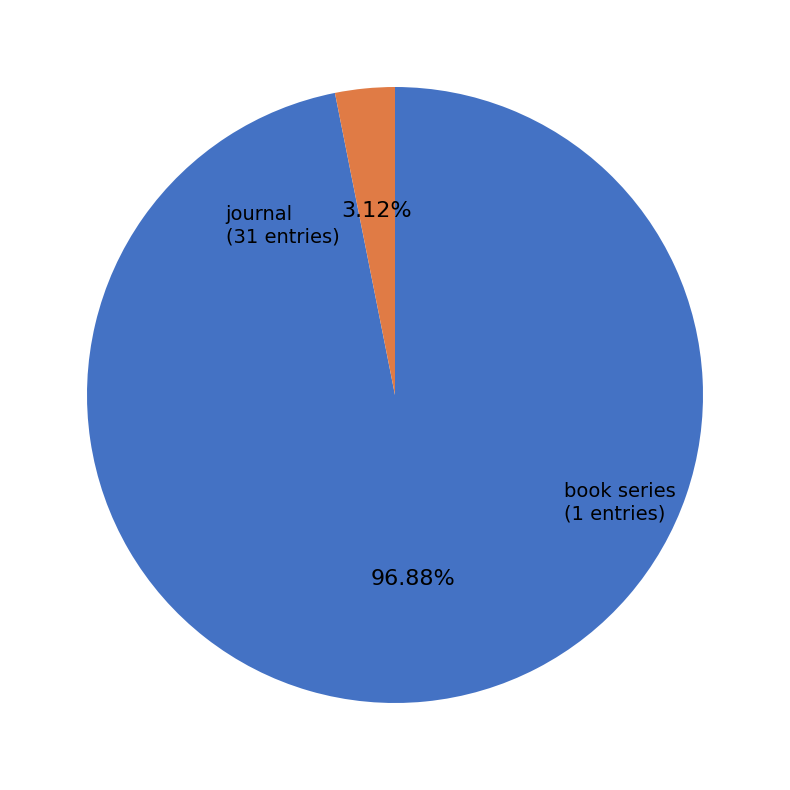

Is there a majority slice in this chart?

Yes